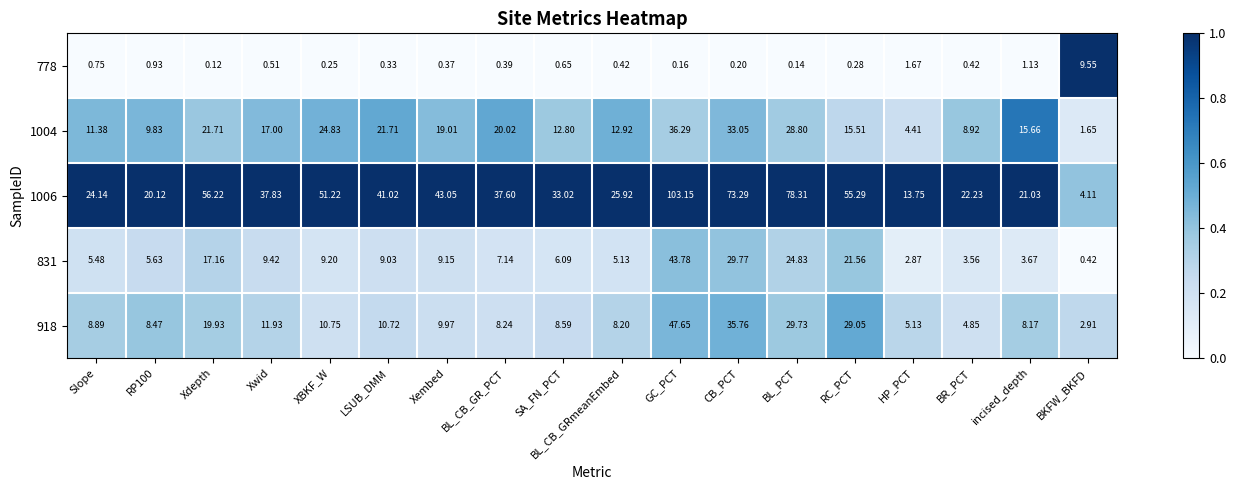

Which label corresponds to the largest value in the chart?

GC_PCT